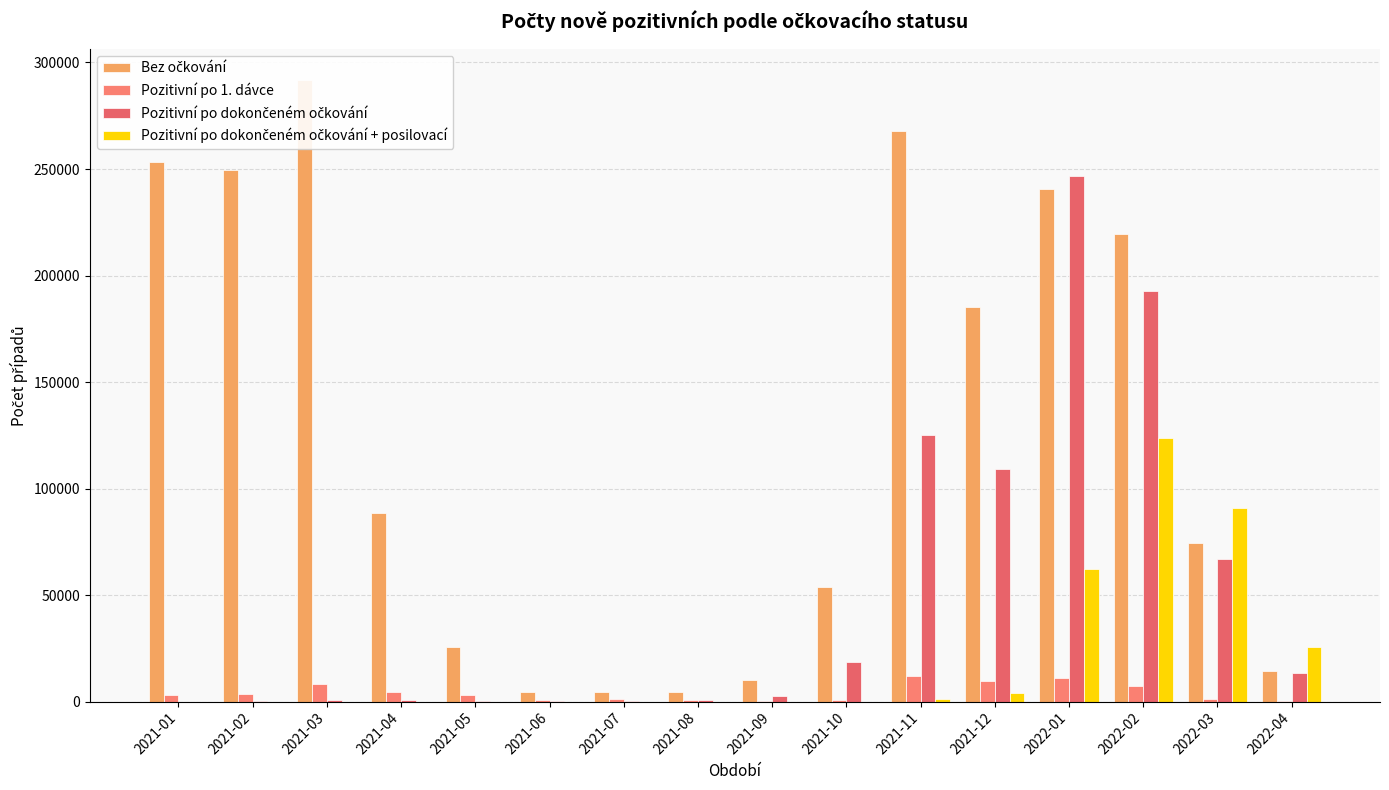

What position from the right is 2021-06?

11